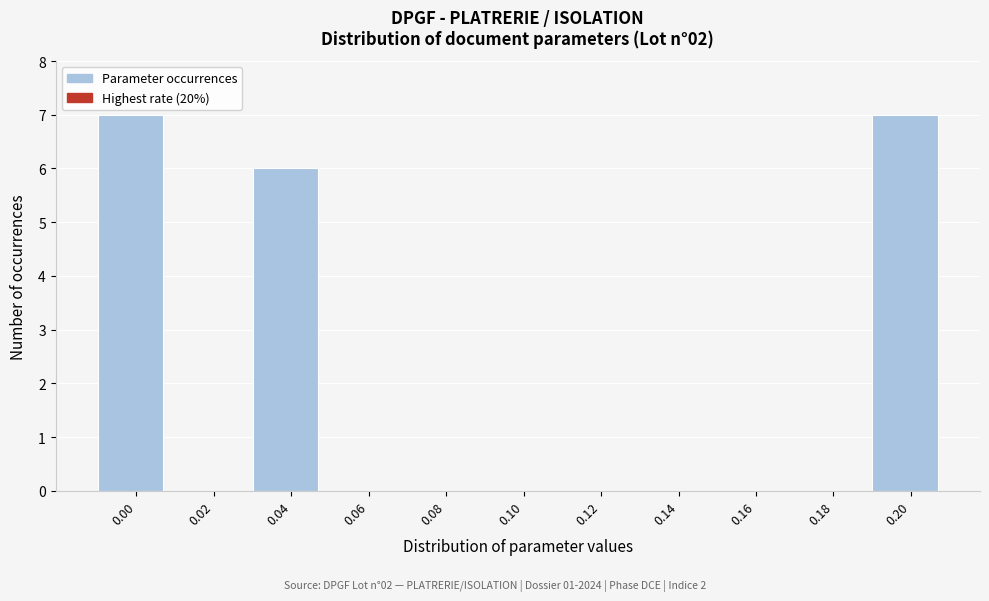

Reading left to right, what are all the values shown in this chart?

0.00=7	0.02=0	0.04=6	0.06=0	0.08=0	0.10=0	0.12=0	0.14=0	0.16=0	0.18=0	0.20=7